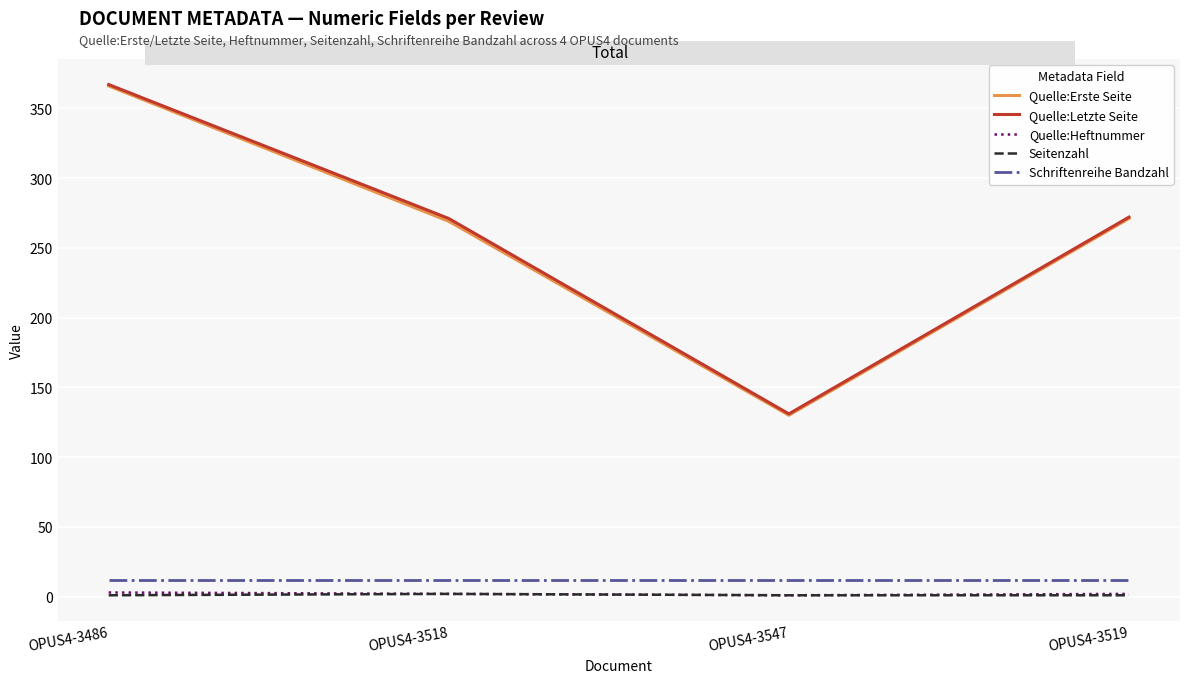

At which label does Quelle:Letzte Seite first exceed 272?

OPUS4-3486